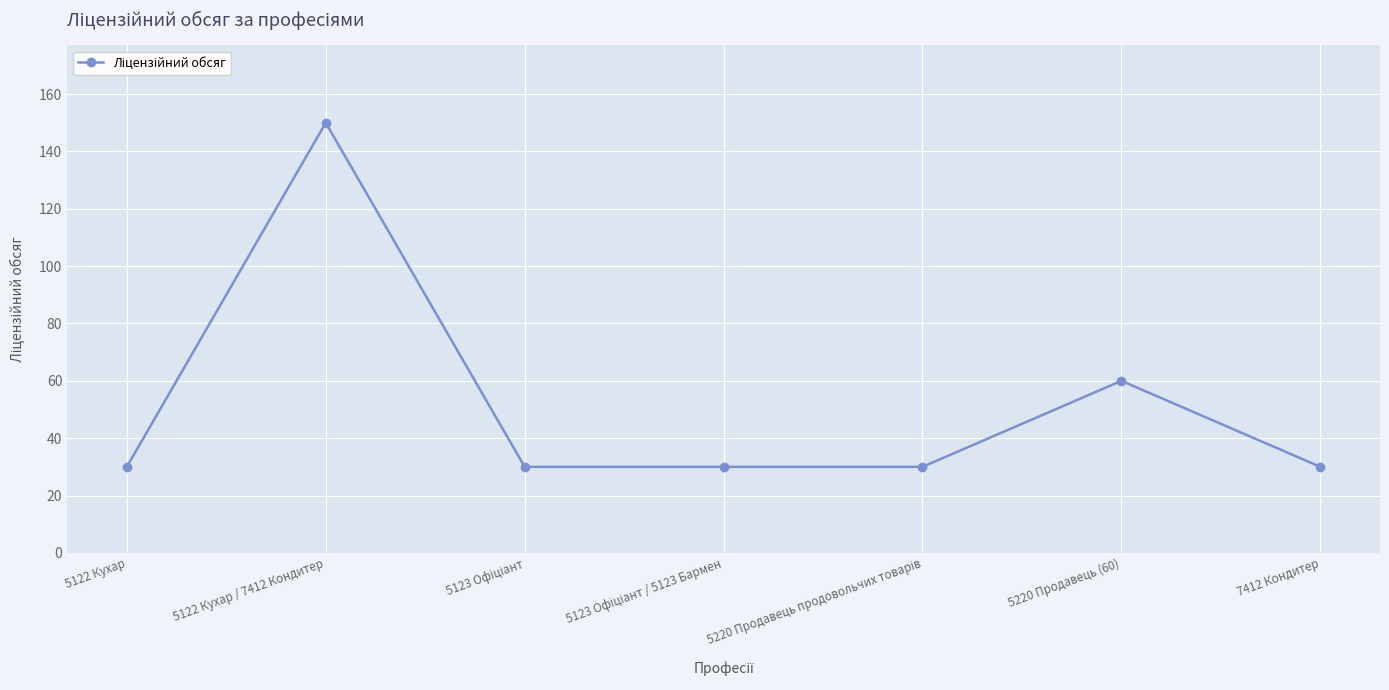

The chart shows a value of 30 at 7412 Кондитер. True or false?

True